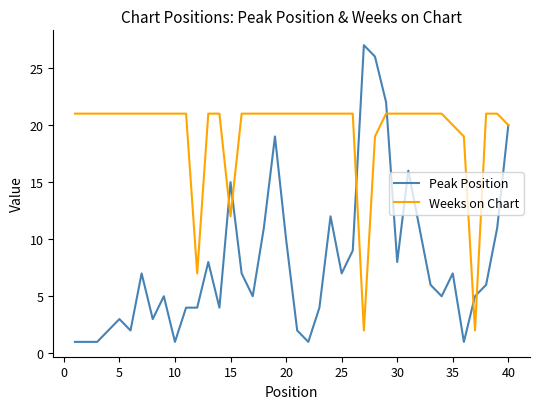

List the series in order of their overall mean, lowest first.

Peak Position, Weeks on Chart